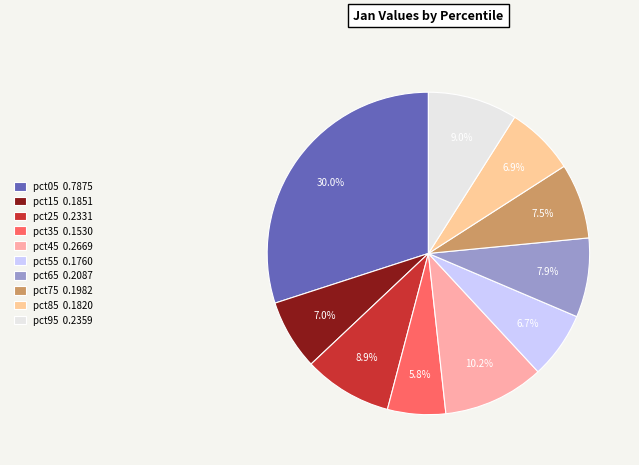

How much of the chart is everything except pct05?

70.0%